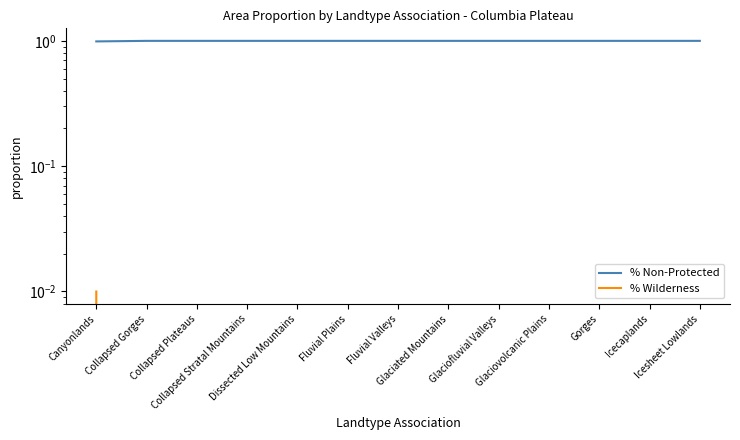

Does the chart have visible grid lines?

No